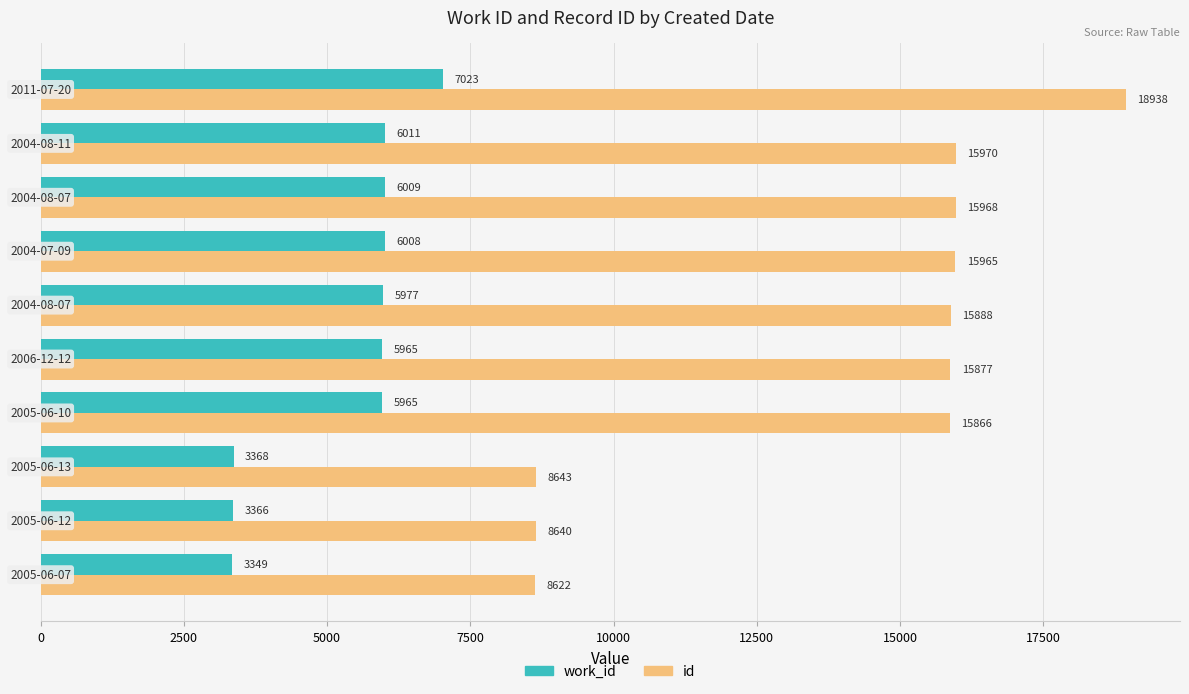

What is the smallest value displayed?

3349